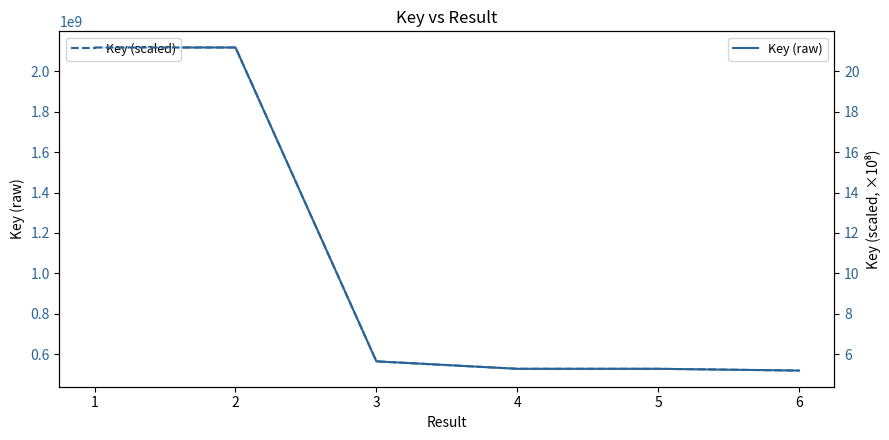

What is the lowest value of the Key (scaled) series?

5.2